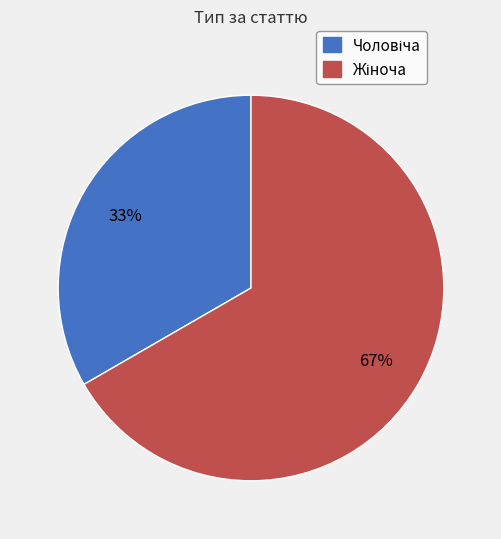

To the nearest percent, what is the average slice percentage?

50%